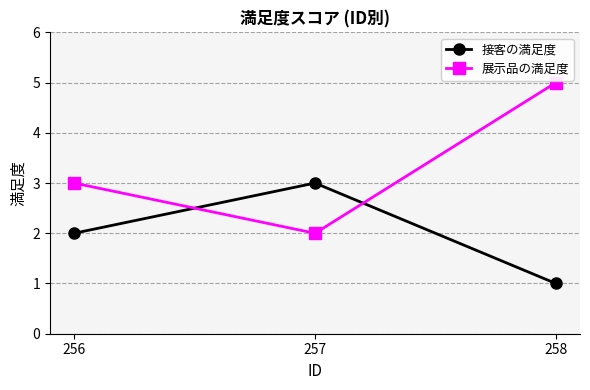

At which category is the sum across all series the highest?

258